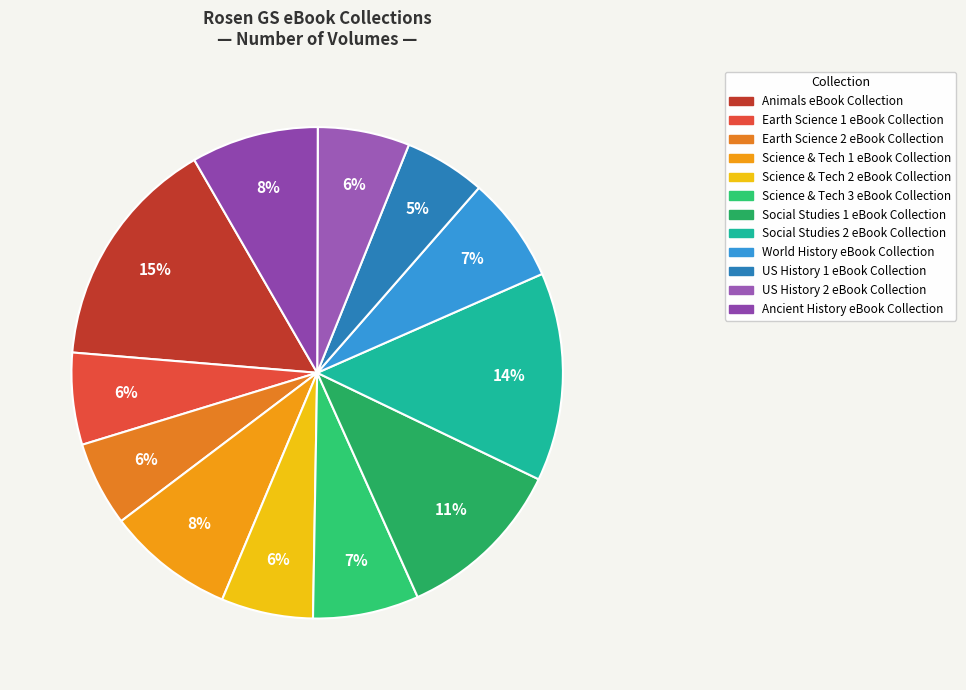

What is the total percentage of Science & Tech 2 eBook Collection and Social Studies 1 eBook Collection?

17.2%